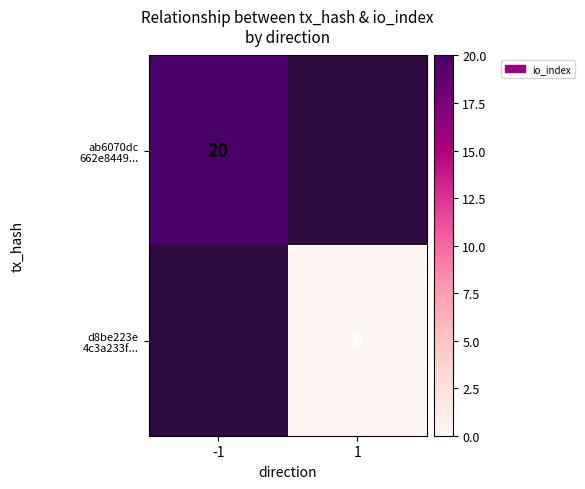

At how many categories does at least one series exceed 7?

1